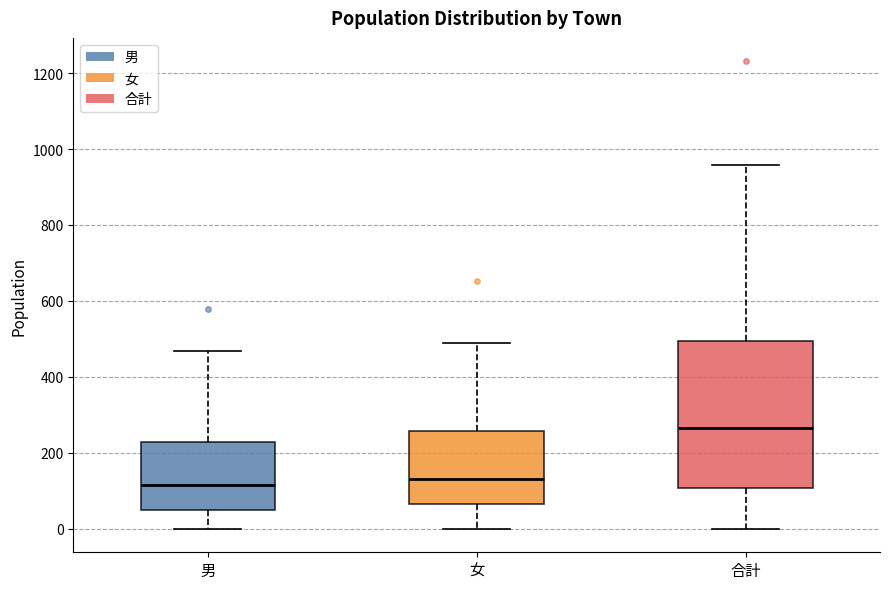

Comparing the boxes themselves (not the whiskers), which one is the tallest?

合計